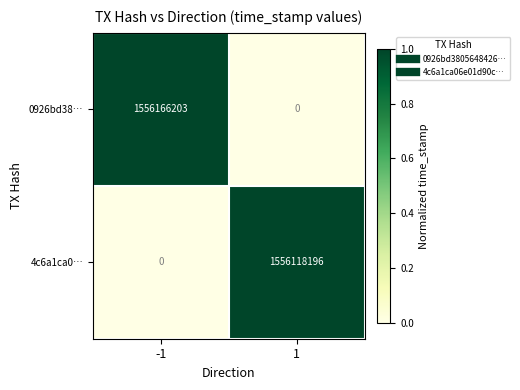

True or false: 4c6a1ca0… has a value of -680615460 at -1.

False